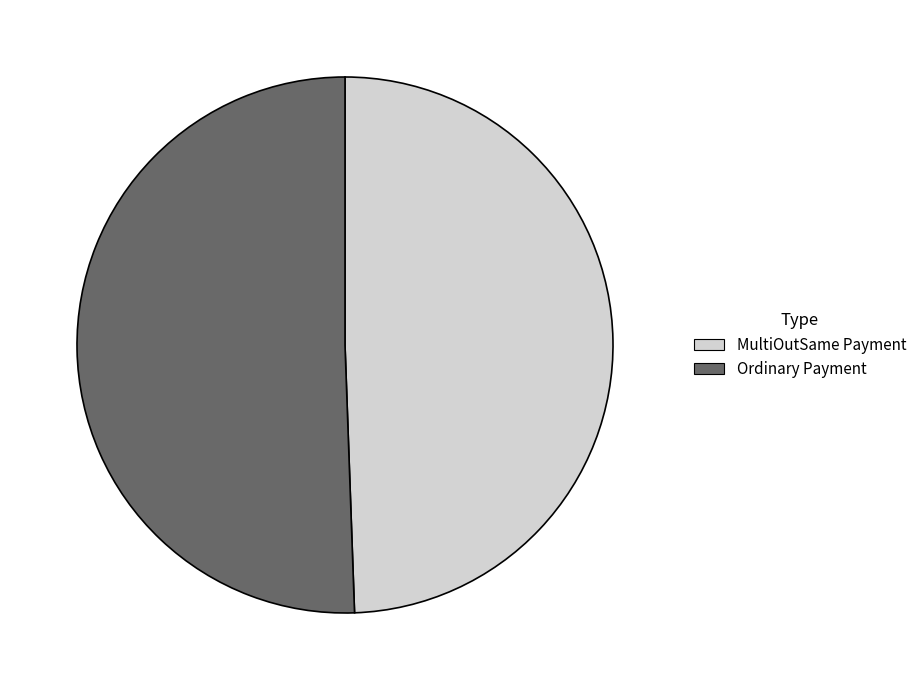

Combined, do MultiOutSame Payment and Ordinary Payment account for over 50%?

Yes